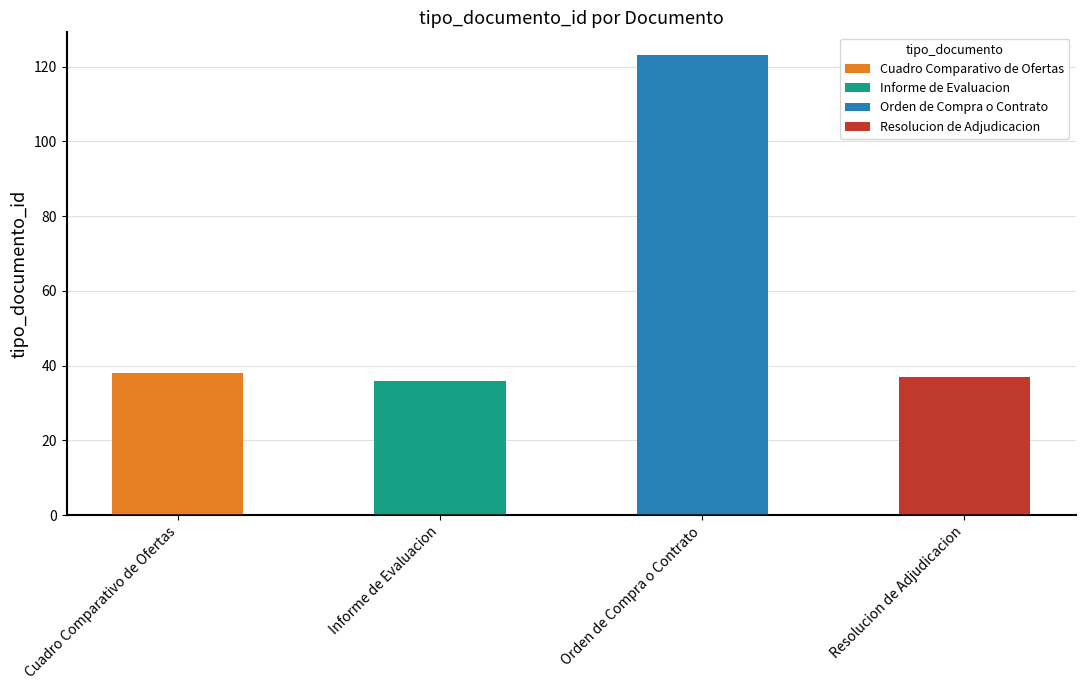

What is the approximate value at Informe de Evaluacion?

36